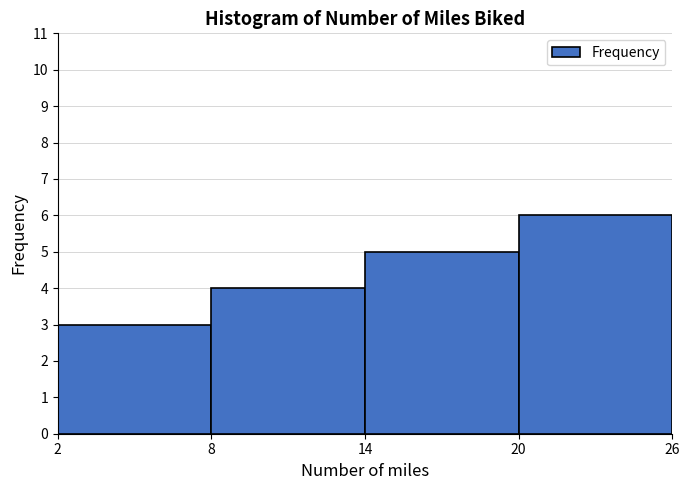

Reading left to right, transcribe this chart: for each bar, give the range it covers on the x-axis and its height. The values are not printed on the chart, so give them approximately, as read against the axis.

2 to 8: 3
8 to 14: 4
14 to 20: 5
20 to 26: 6